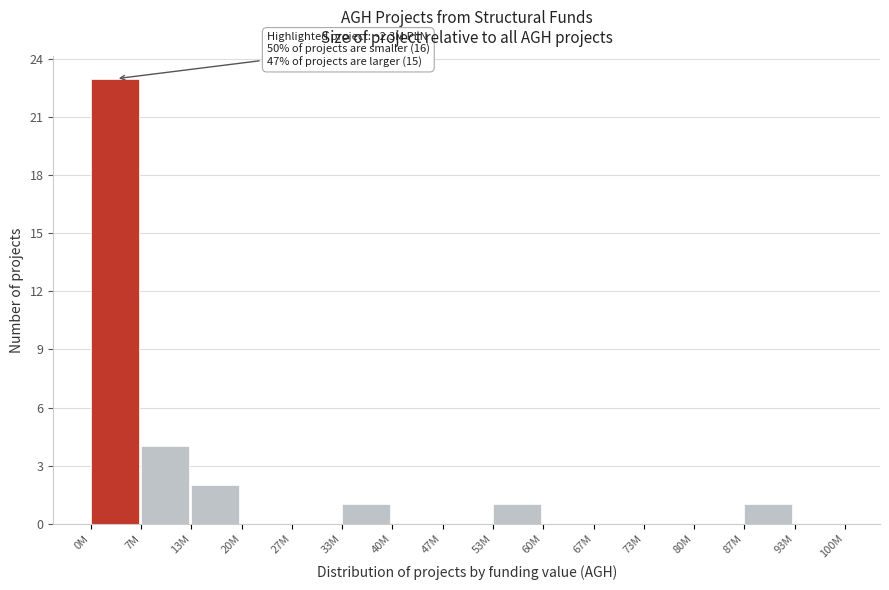

Reading right to left, extract all data points from this chart.

93M=0	87M=1	80M=0	73M=0	67M=0	60M=0	53M=1	47M=0	40M=0	33M=1	27M=0	20M=0	13M=2	7M=4	0M=23